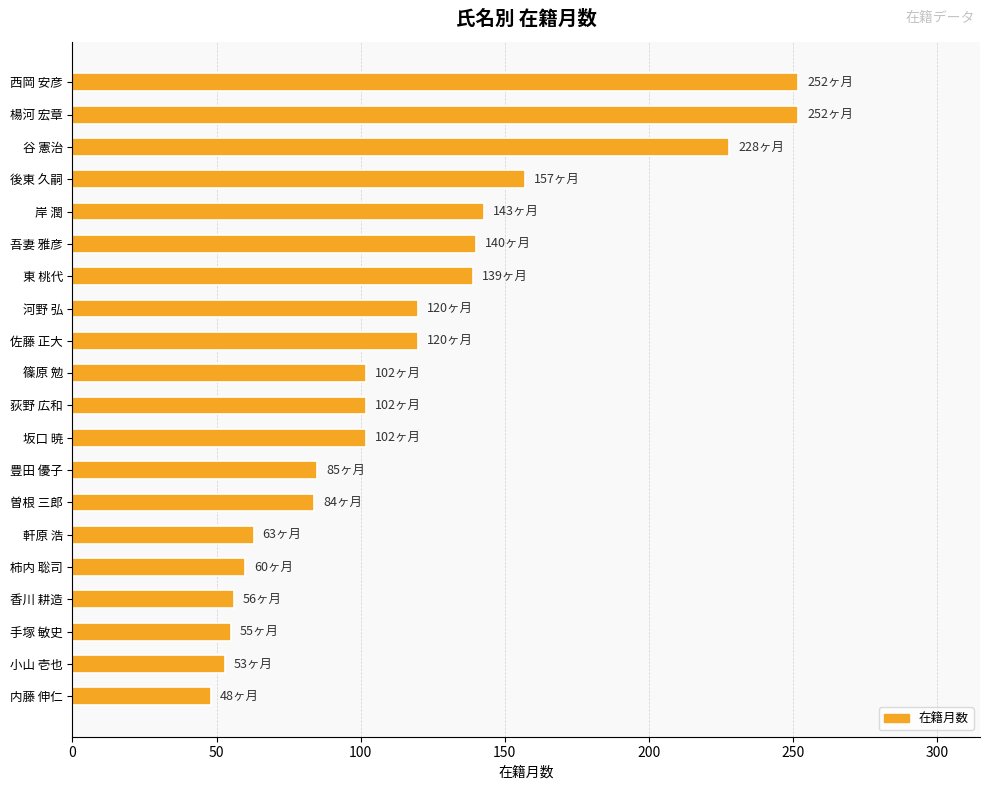

What is the difference between the values at 手塚 敏史 and 谷 憲治?

173